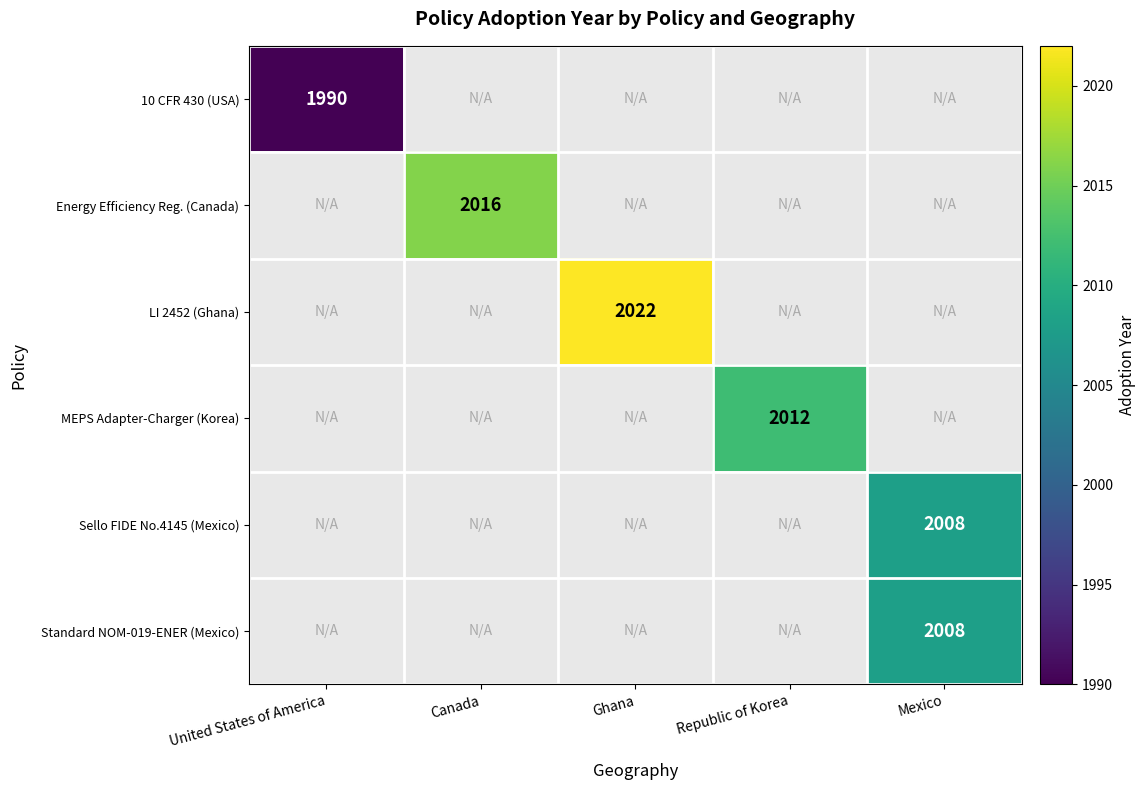

Is the value of 10 CFR 430 (USA) at Republic of Korea greater than the value of Sello FIDE No.4145 (Mexico) at United States of America?

No